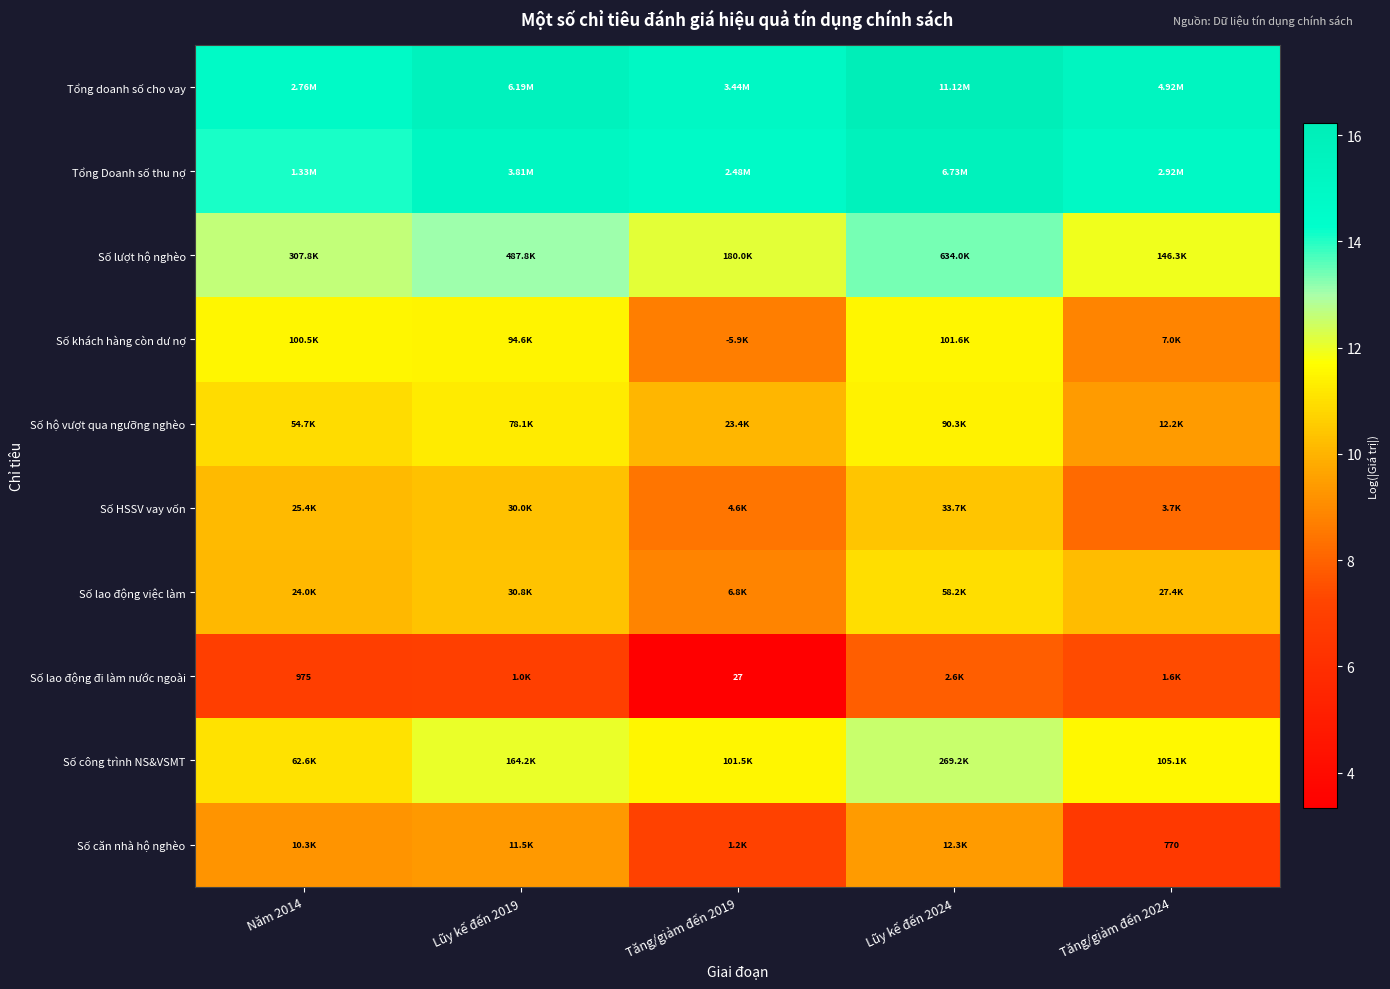

What is the maximum value for Số công trình NS&VSMT?

12.5